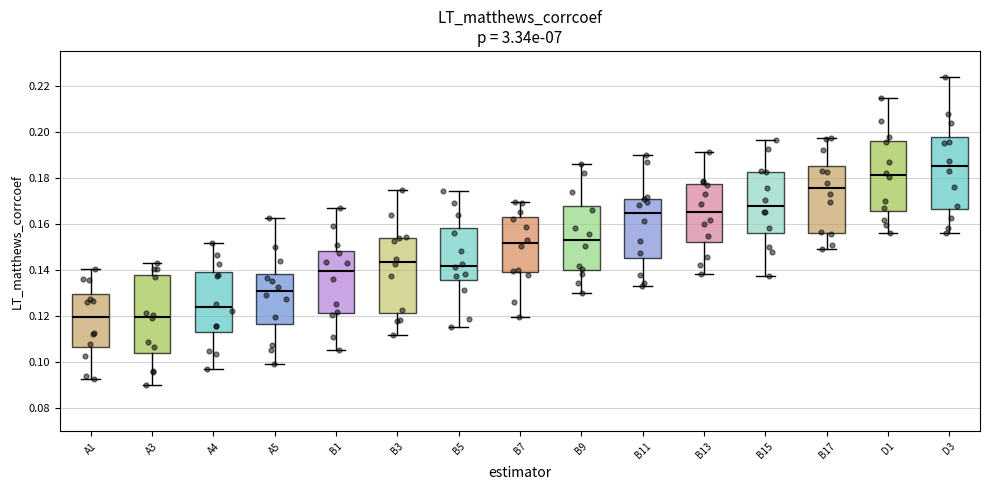

Where is the upper edge of the box for B11 on the y-axis? The values are not printed on the chart, so give them approximately, as read against the axis.

0.170